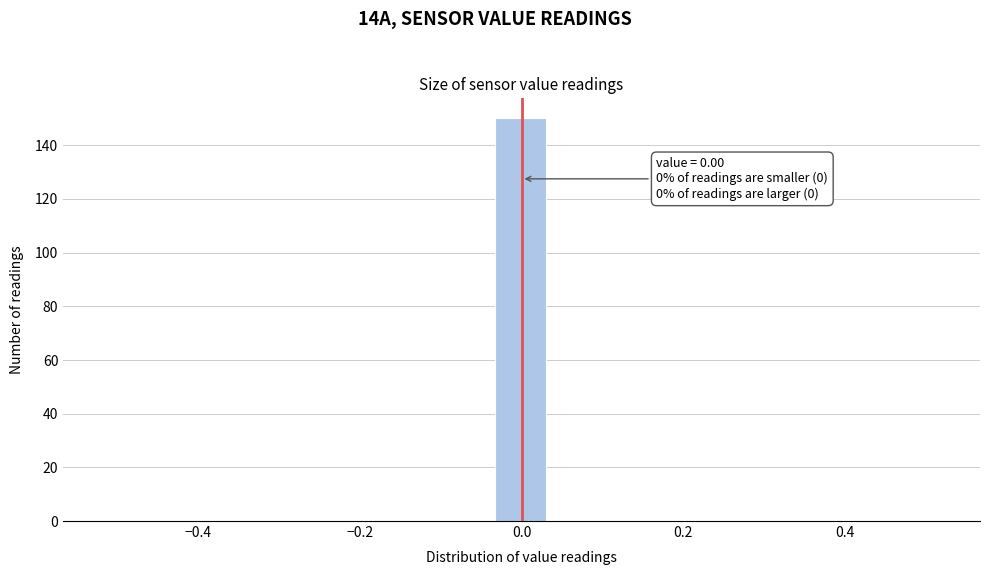

Around what value on the x-axis is the tallest bar? Give the approximate position of its centre, as read against the axis.

0.00